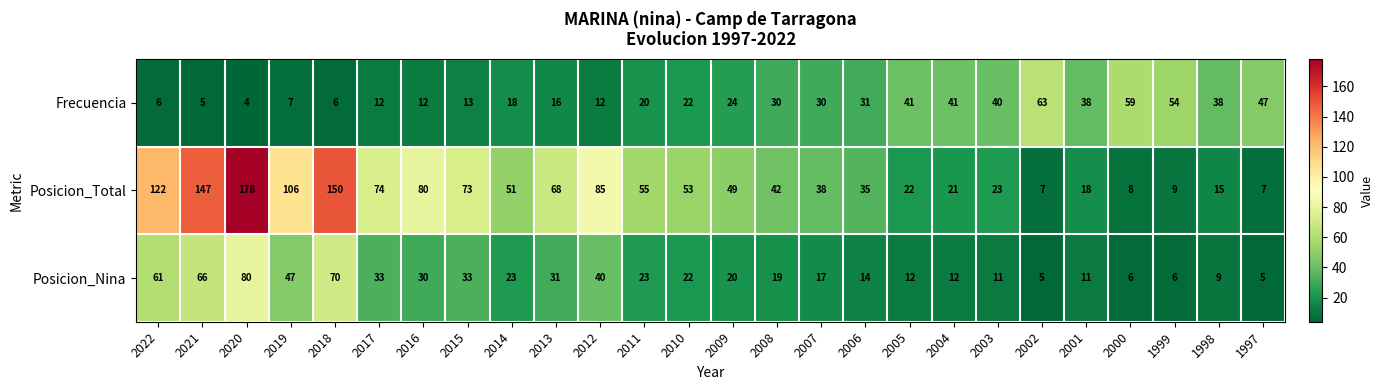

At how many categories does at least one series exceed 16?

26